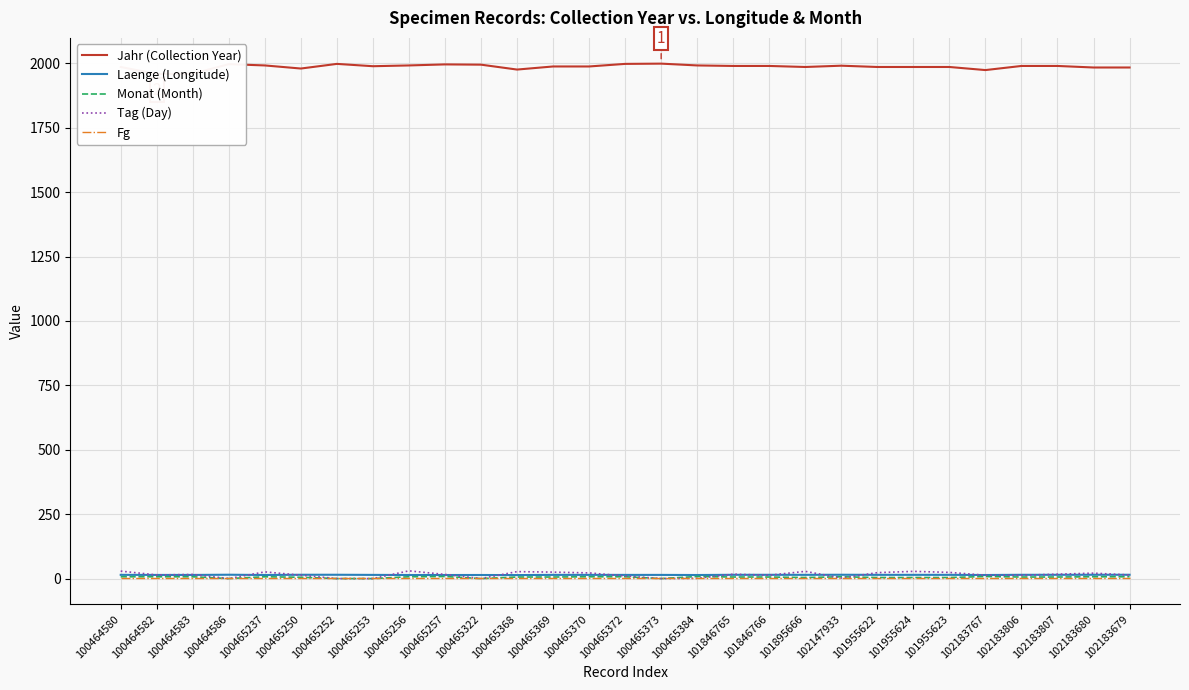

At 100465368, list the series in order from smallest to largest.

Fg, Monat (Month), Laenge (Longitude), Tag (Day), Jahr (Collection Year)